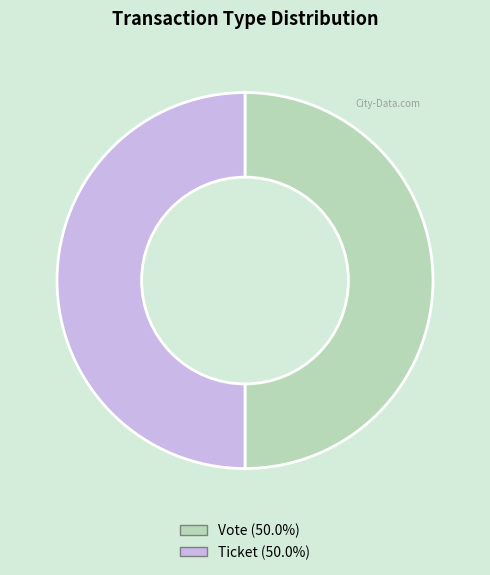

Approximately how many times larger is the value at Vote compared to Ticket?

1.0